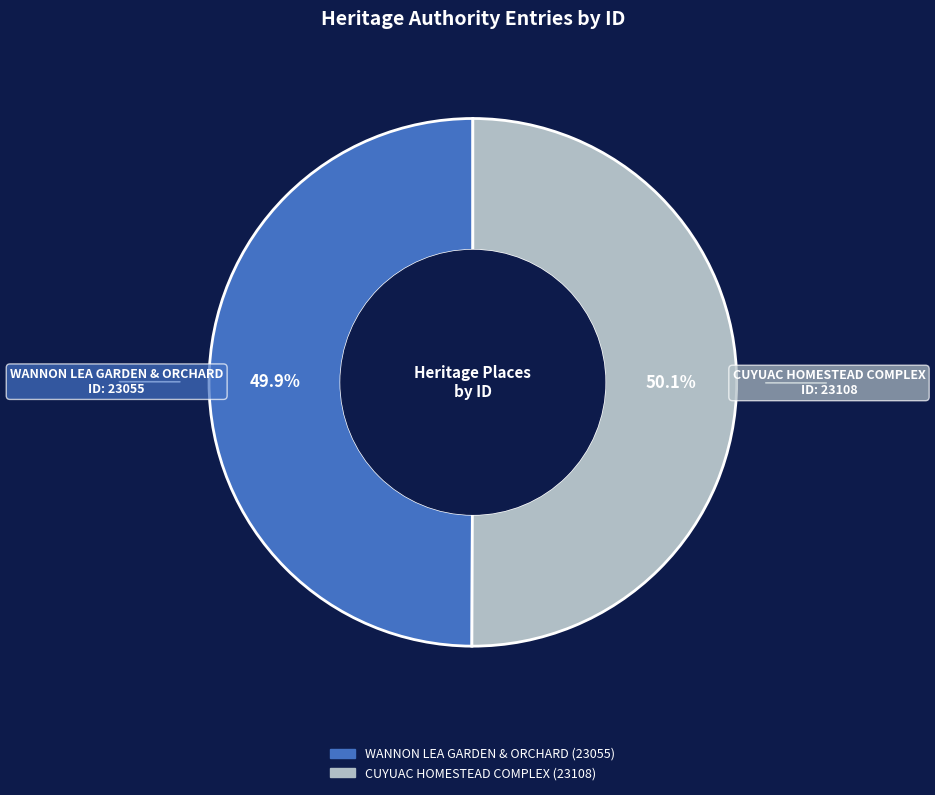

Is it true that CUYUAC HOMESTEAD COMPLEX is 43% of the pie?

False